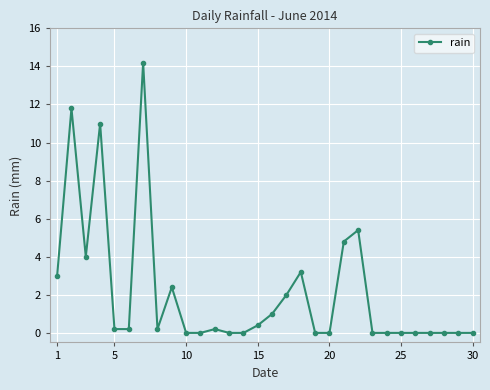

How many categories are shown in the chart?

30